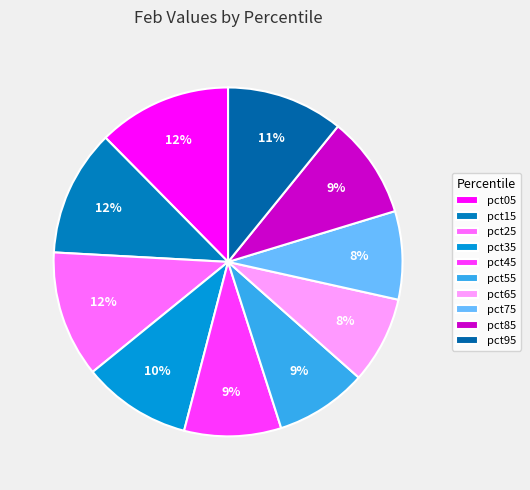

Which slice is the smallest?

pct65